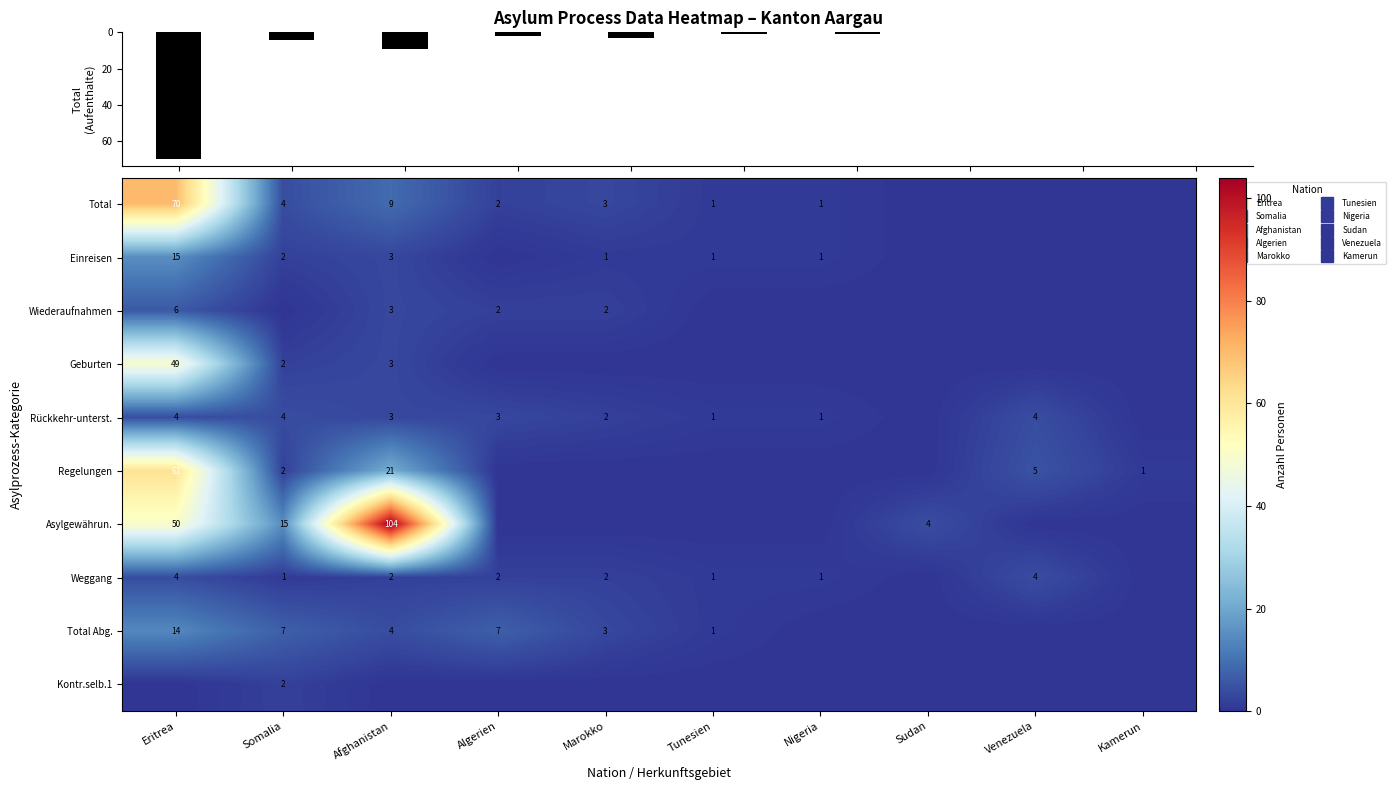

How many values in the Total Abg. series exceed 3?

4